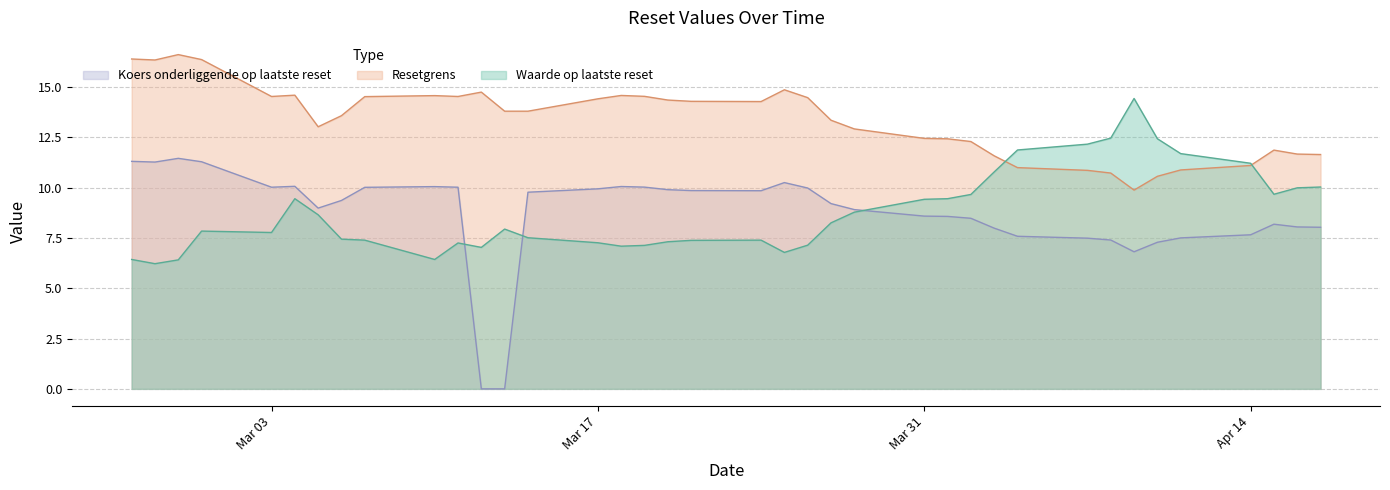

How many lines are shown in the chart?

3